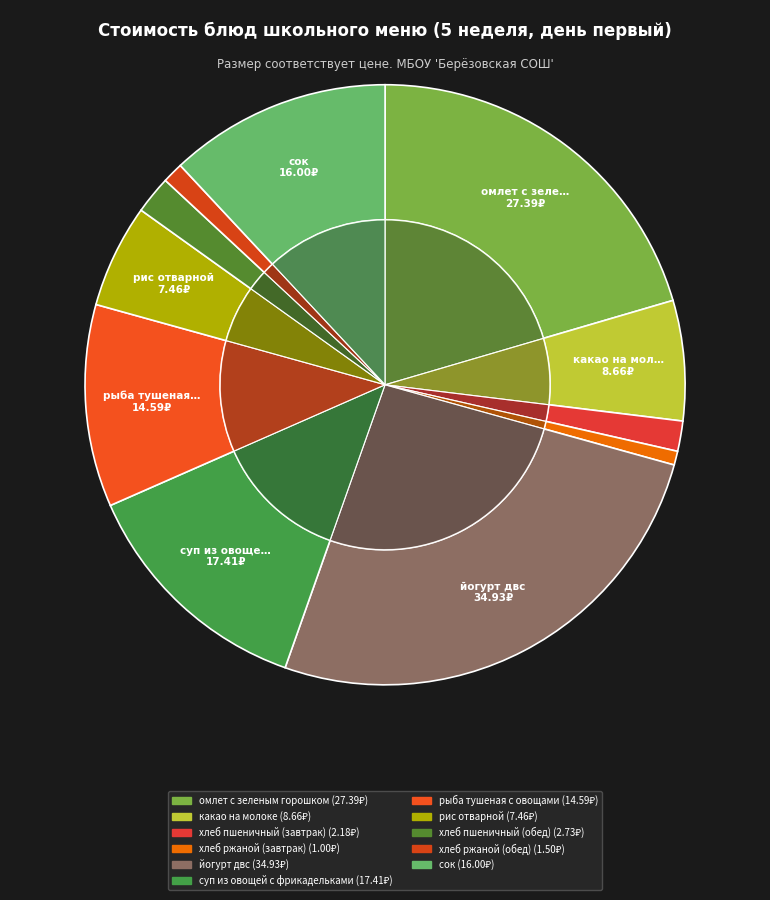

To the nearest percent, what is the difference between the какао на молоке and суп из овощей с фрикадельками slice percentages?

7%